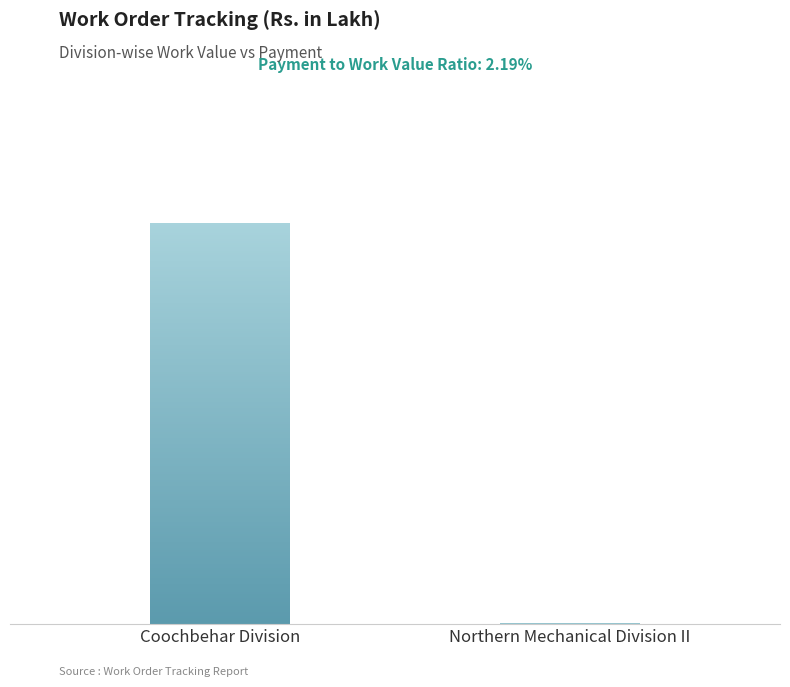

How many values are below 20903?

1